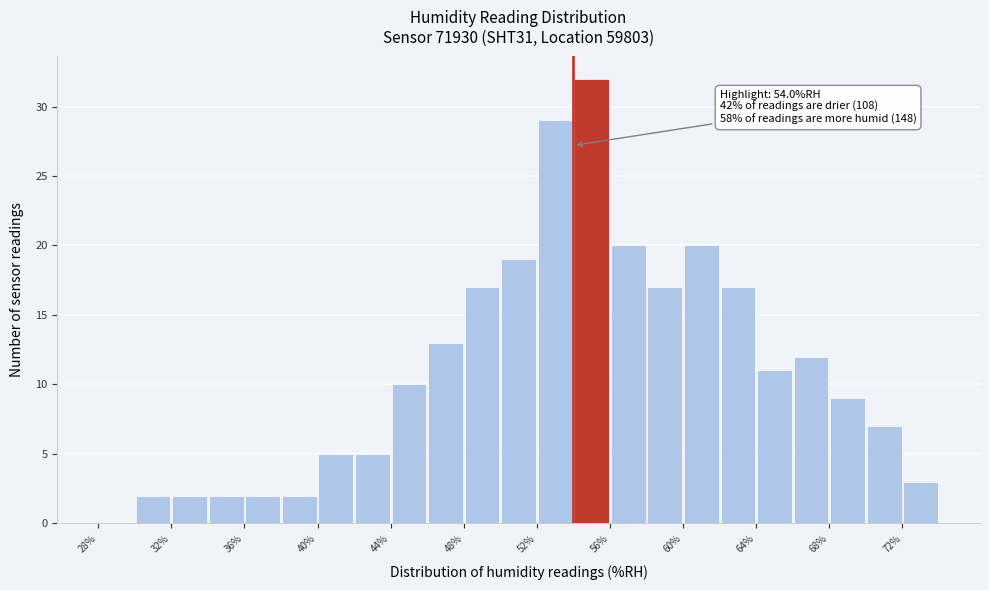

Over which range of the x-axis is the bar tallest?

54 to 56